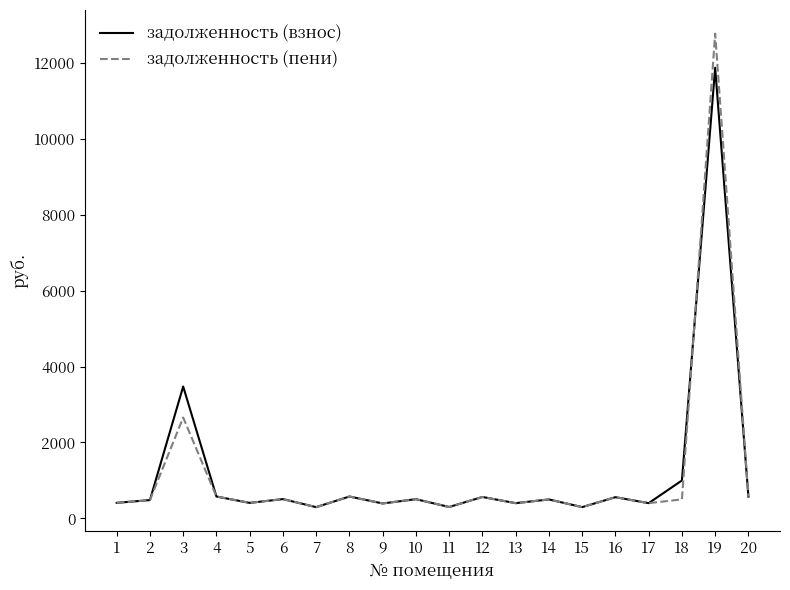

Which category has the highest value in the задолженность (пени) series?

19